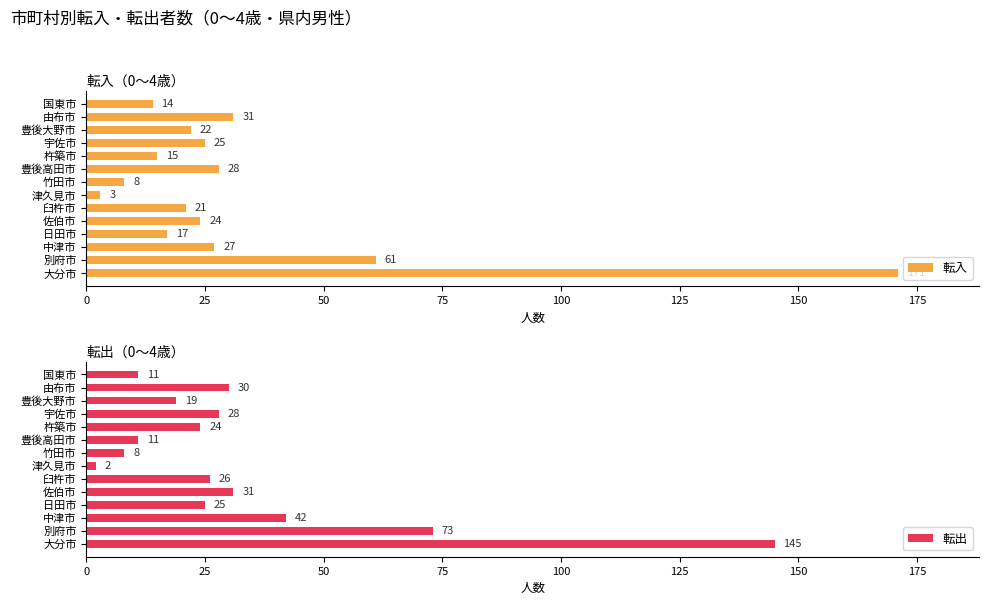

List the series in order of their overall mean, lowest first.

転入, 転出